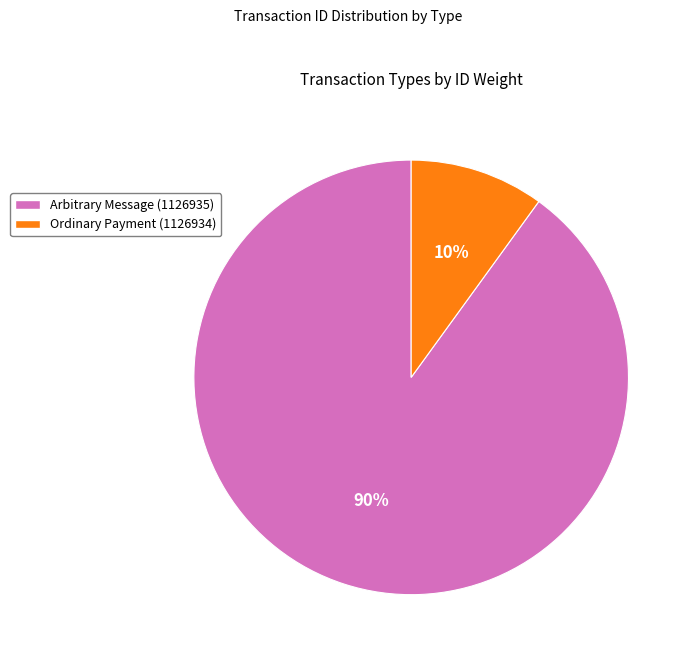

Rank the categories by value from lowest to highest.

Ordinary Payment (1126934), Arbitrary Message (1126935)